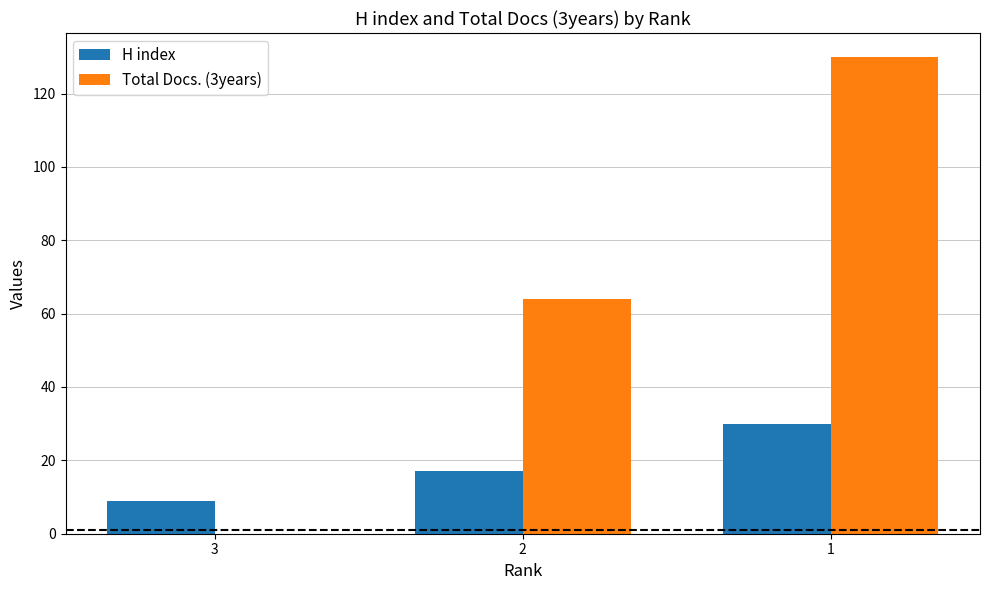

What are all the series names shown in the legend?

H index, Total Docs. (3years)